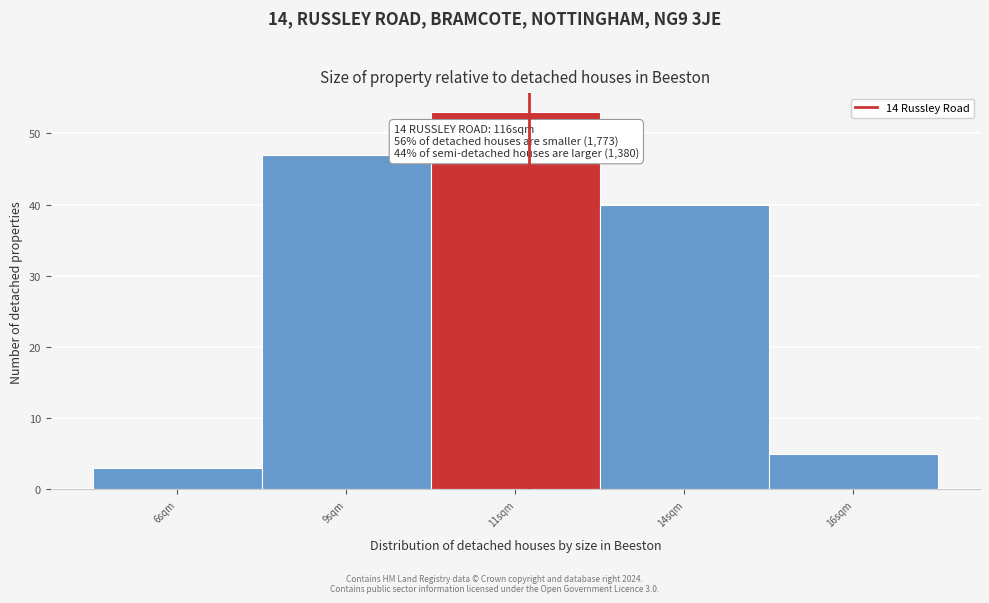

Reading left to right, extract all data points from this chart.

6sqm=3	9sqm=47	11sqm=53	14sqm=40	16sqm=5